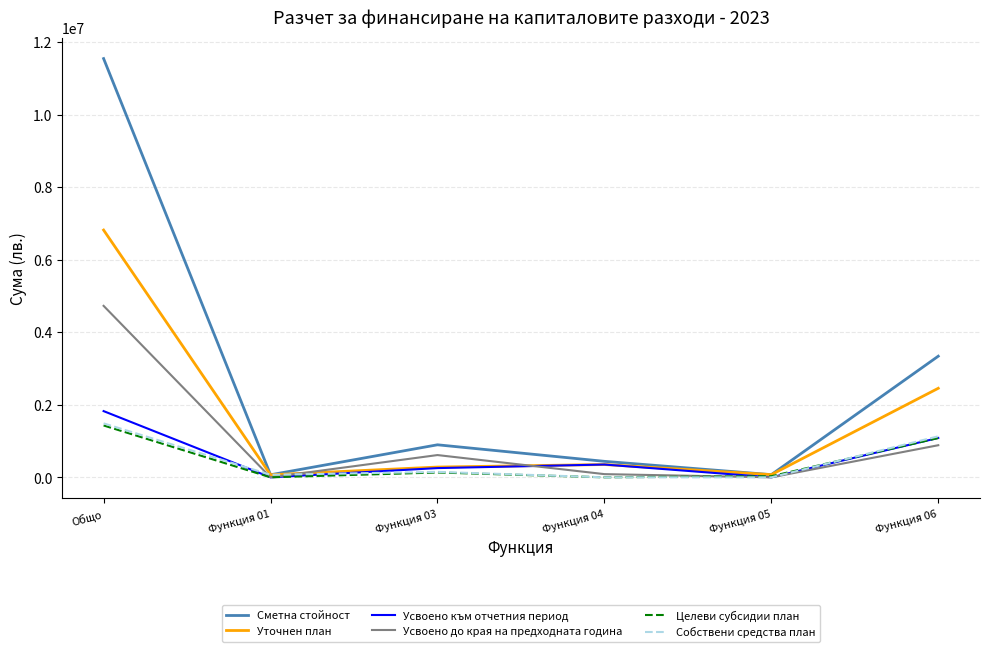

What is the maximum value shown in the chart?

11542356